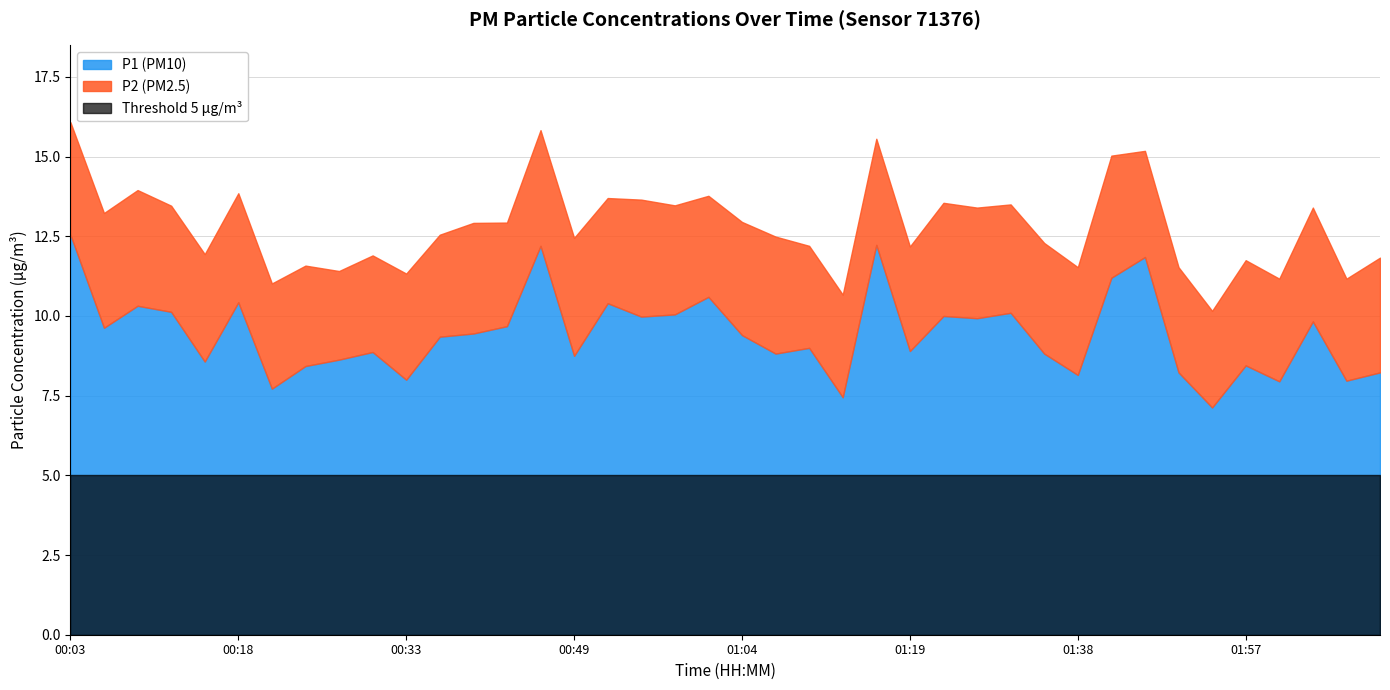

At which label does P2 first exceed 3?

00:03